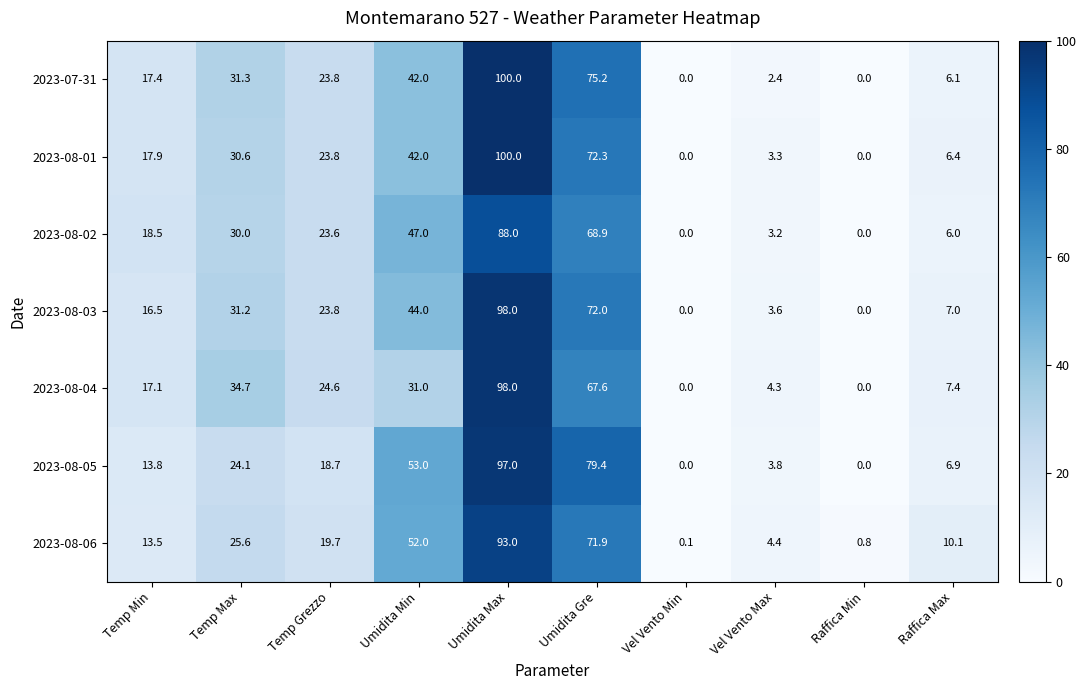

The 2023-08-02 series shows 30.0 at Temp Max. True or false?

True